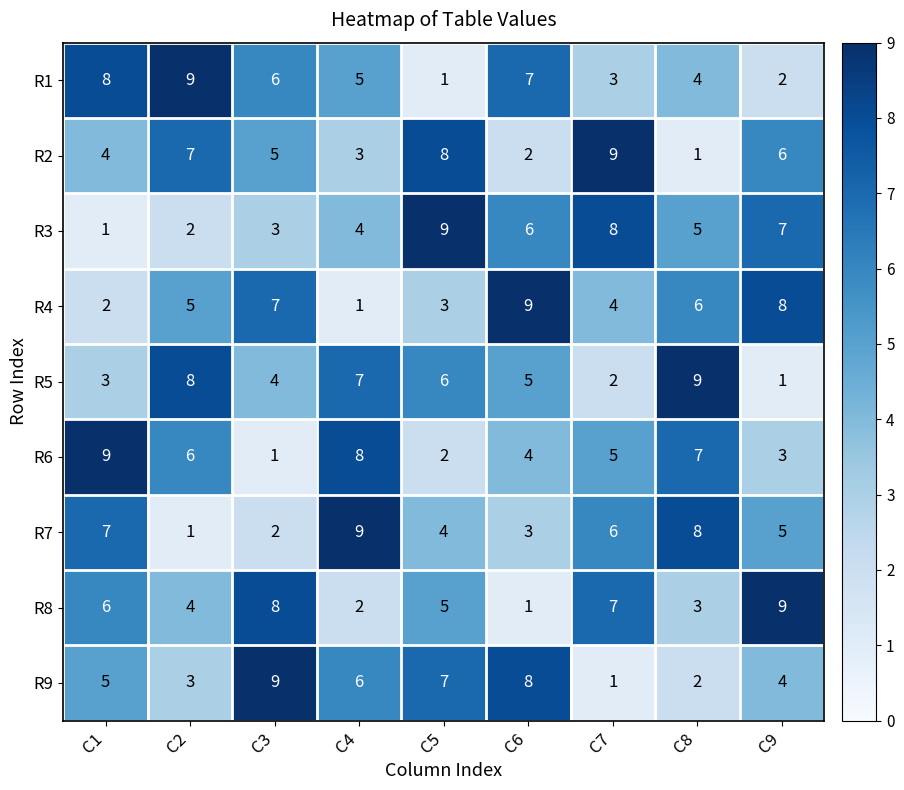

The value of R4 at C7 is 7. True or false?

False